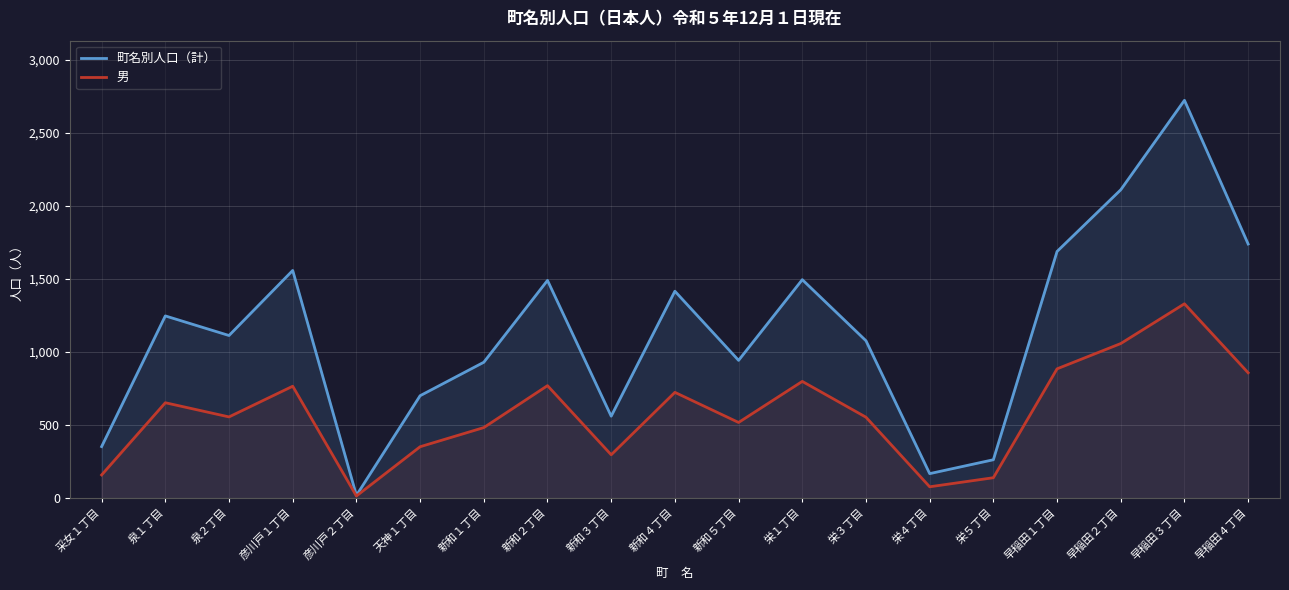

Is the value of 町名別人口（計） at 天神１丁目 greater than the value of 男 at 新和５丁目?

Yes